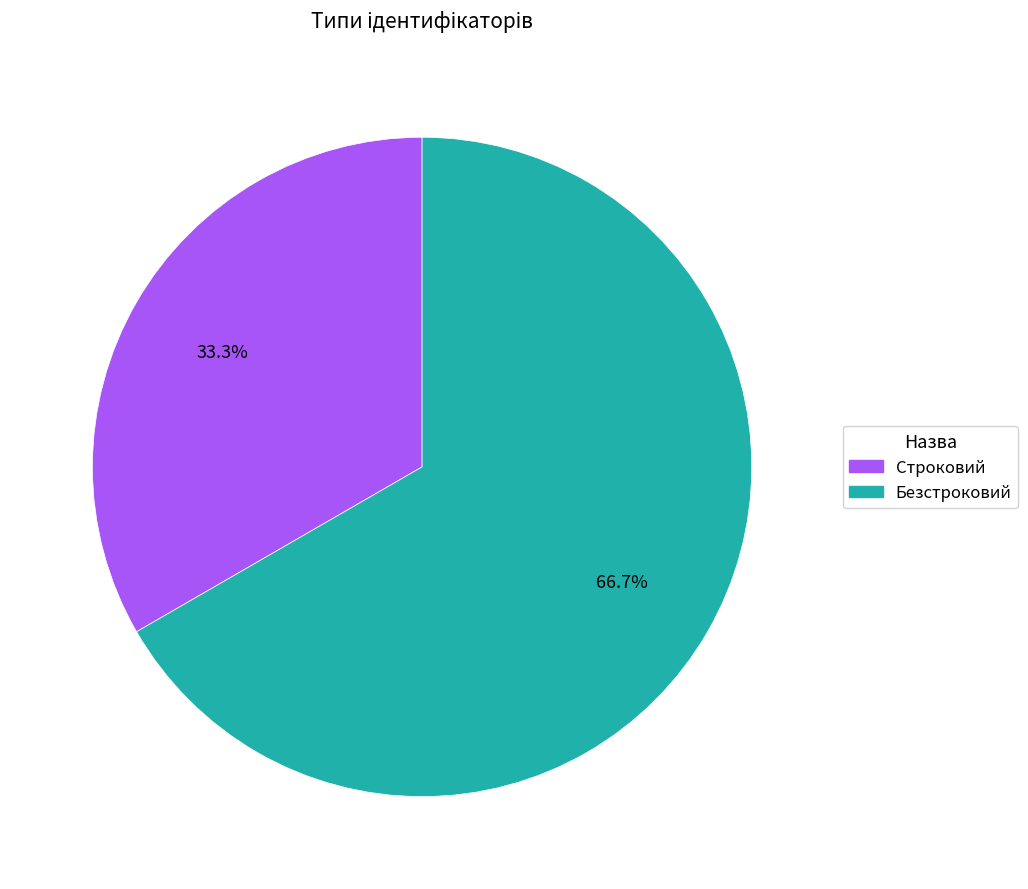

Between Строковий and Безстроковий, which is larger?

Безстроковий